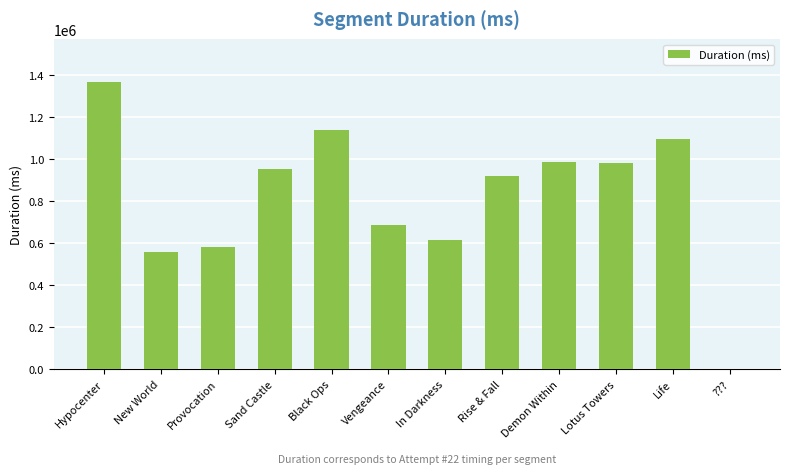

What is the average value?

824882